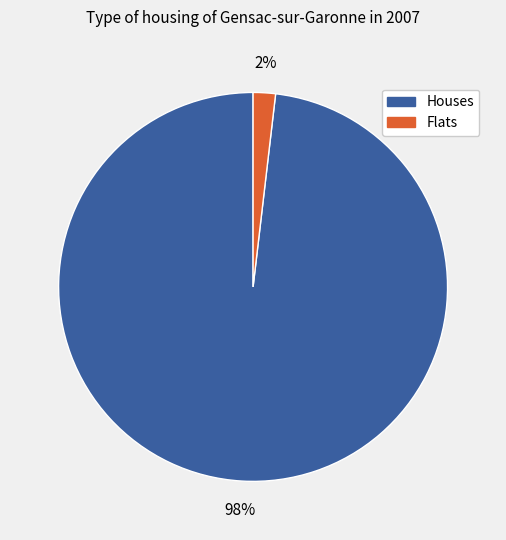

How many slices are in this pie chart?

2